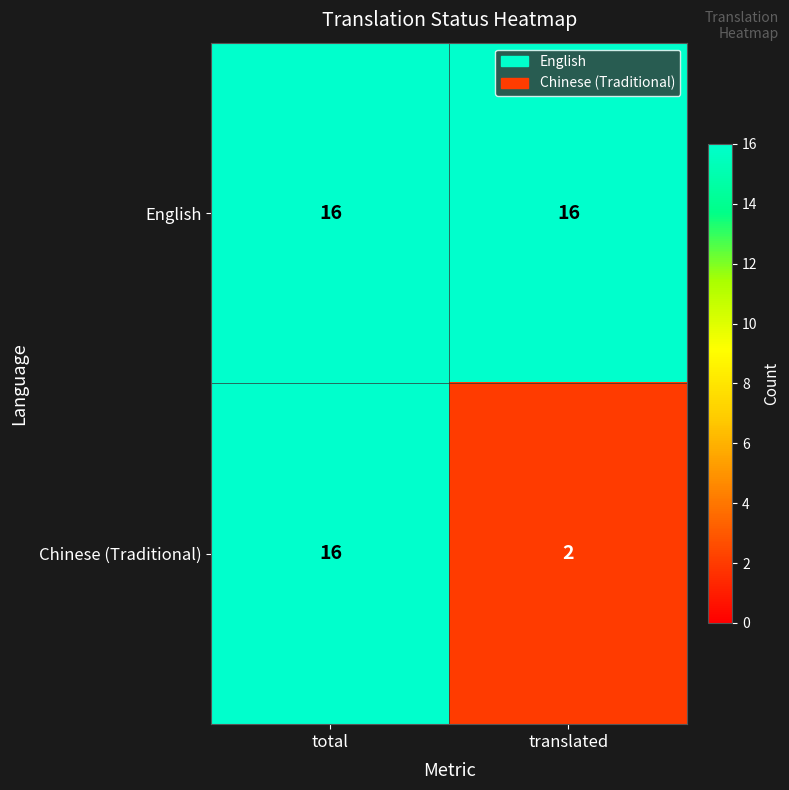

Is it true that English equals 16 at total?

True